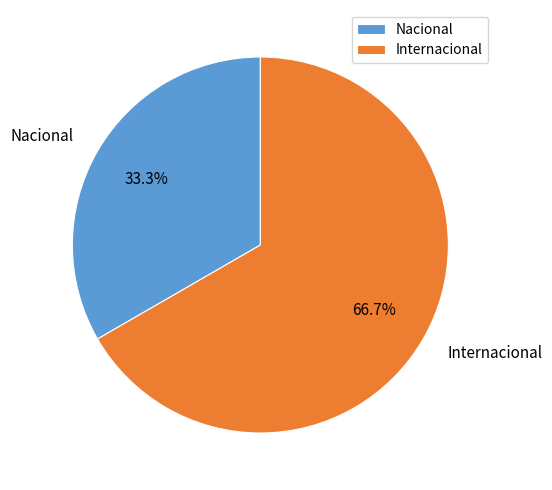

Is Nacional the majority of the pie?

No